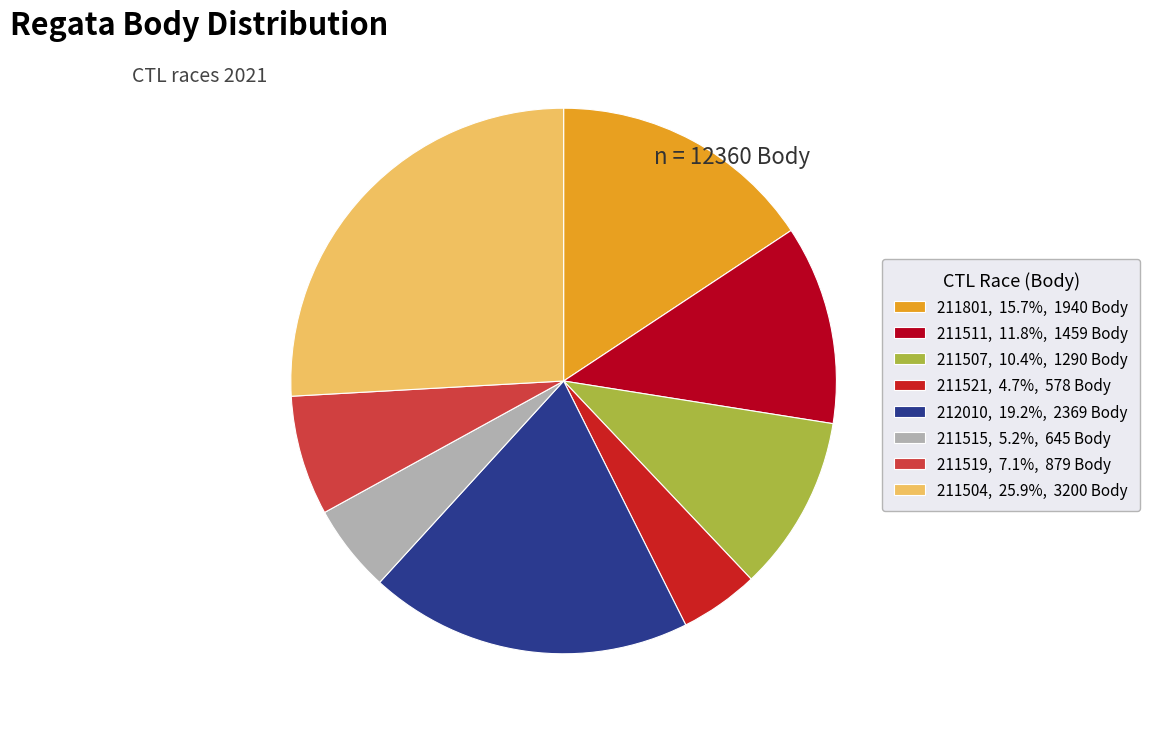

The 211521 slice represents 5% of the pie. True or false?

True